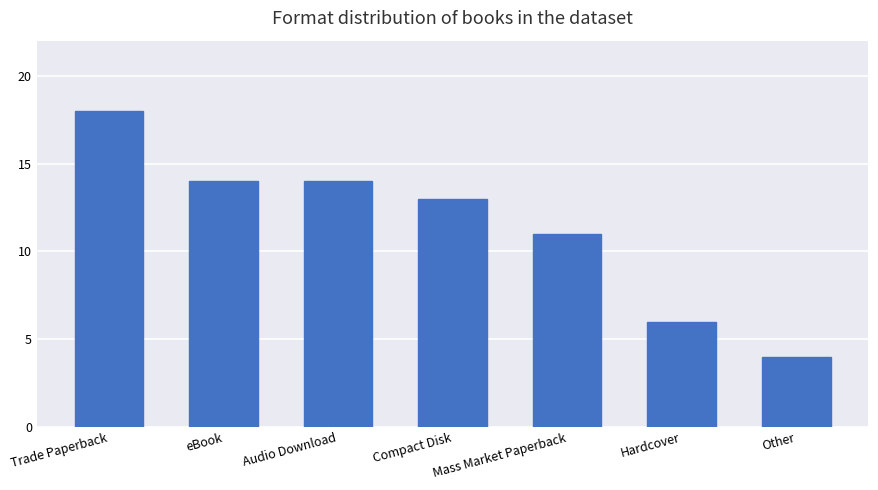

What is the label of the 3rd bar from the left?

Audio Download